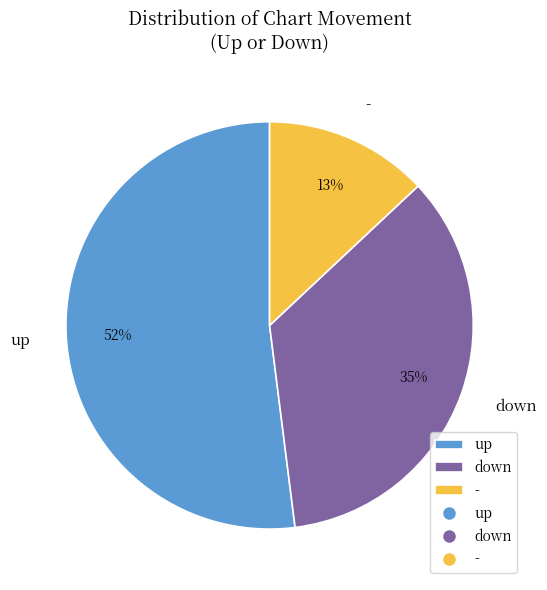

What percentage is the - slice, to the nearest percent?

13%